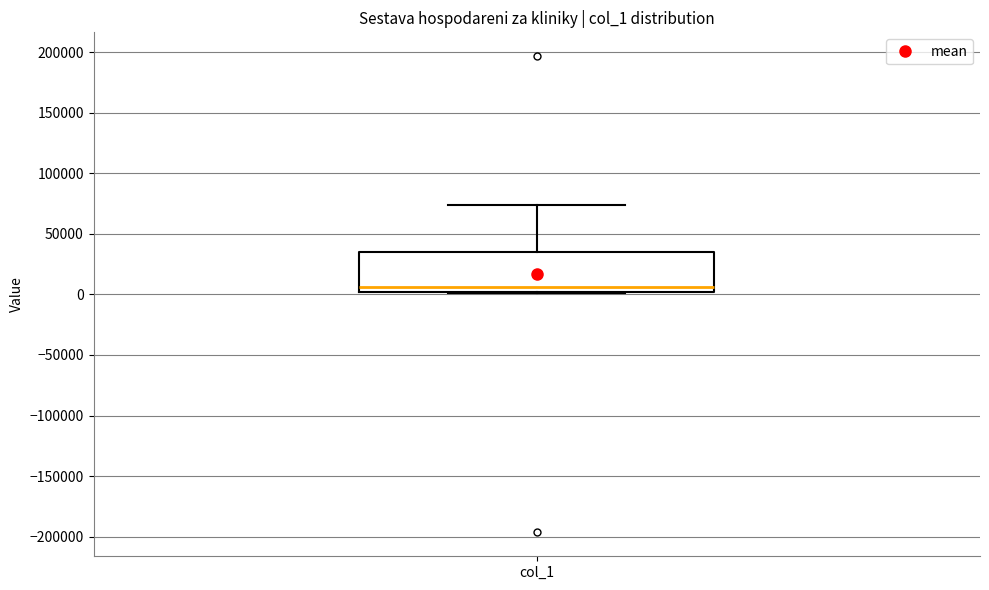

Read this box plot against the y-axis: the position of the median line, the range covered by the box, and the ends of both whiskers. The values are not printed on the chart, so give them approximately, as read against the axis.

median 5000, box 0 to 35000, whiskers 0 to 75000